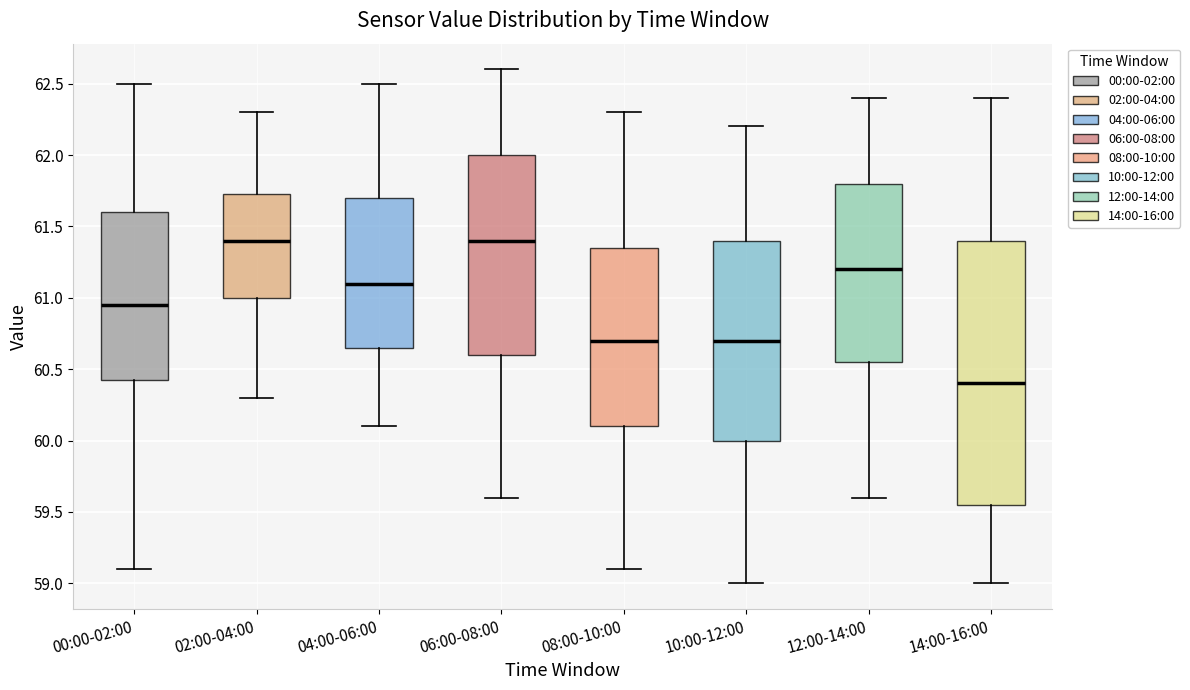

Which box's median line is the lowest?

14:00-16:00